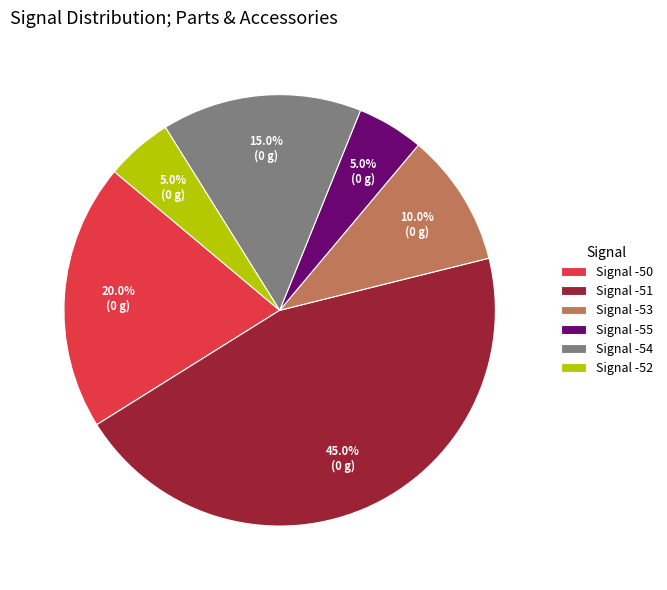

How many slices are in this pie chart?

6